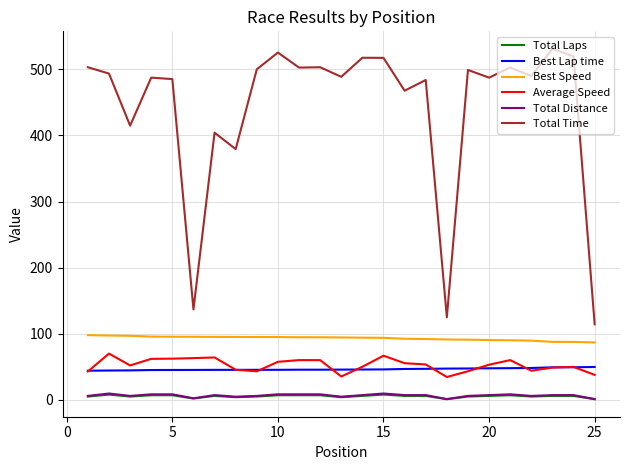

What is the maximum value shown in the chart?

530.9